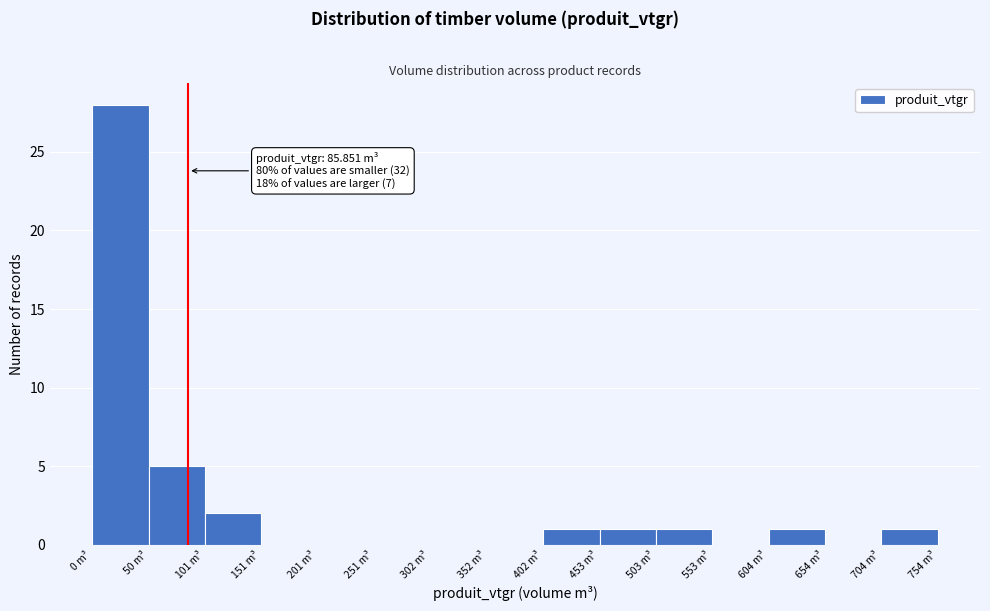

Over which range of the x-axis is the bar tallest?

0 to 50